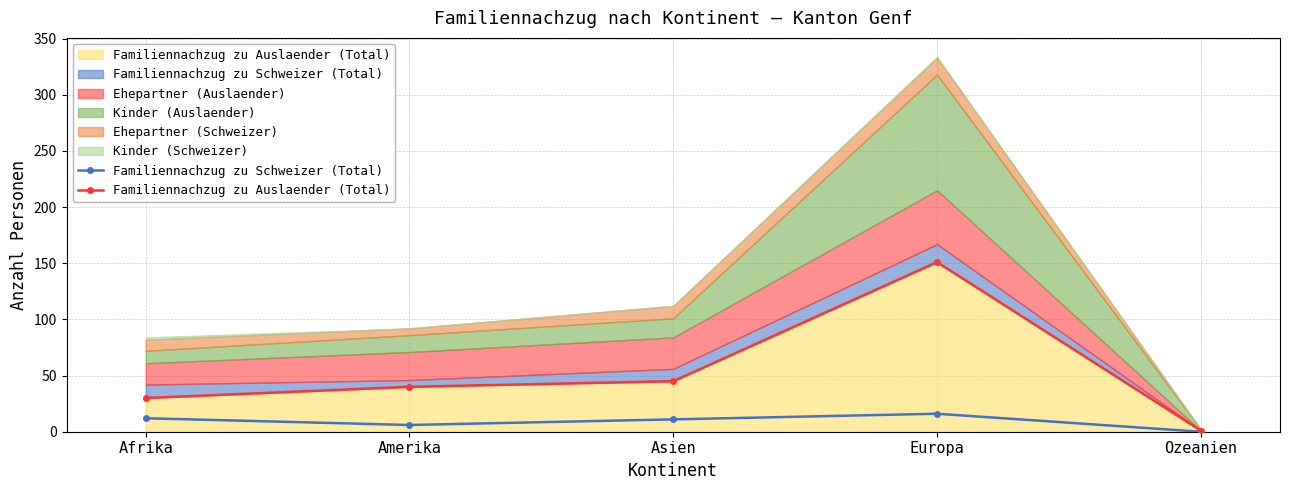

What is the difference between the Familiennachzug zu Auslaender (Total) values at Afrika and Ozeanien?

29